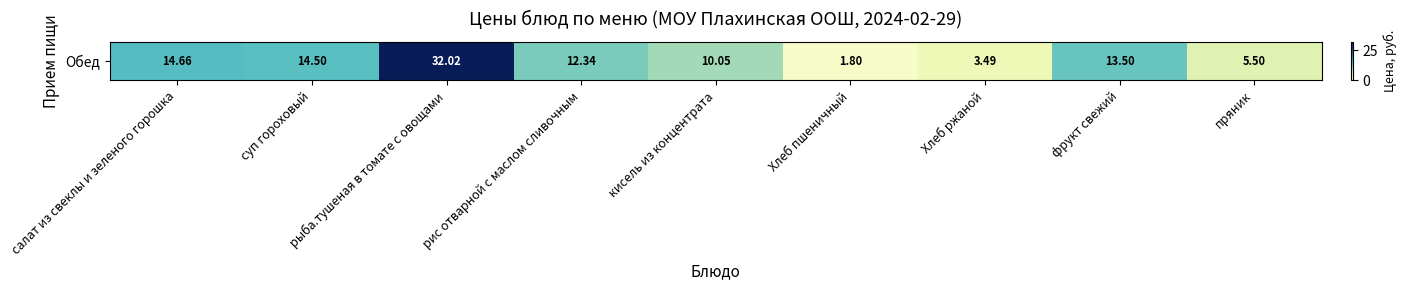

Approximately how many times larger is the value at рыба.тушеная в томате с овощами compared to Хлеб пшеничный?

17.8